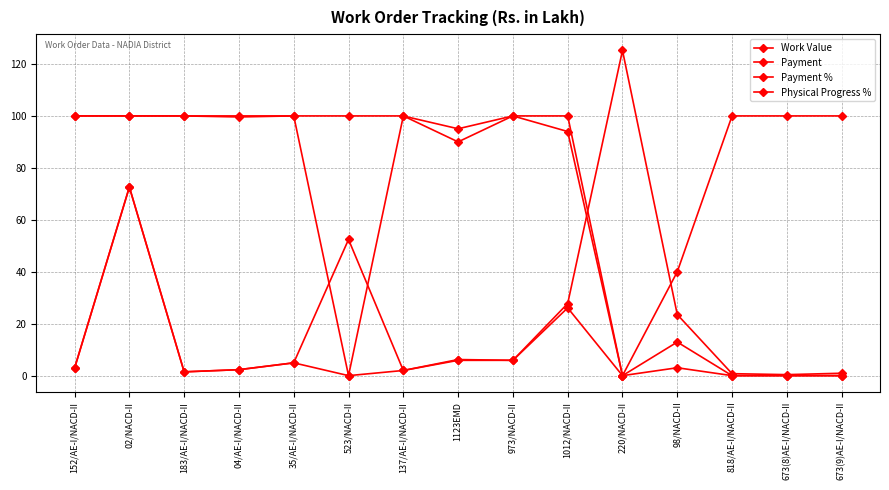

Which series has the largest total across all categories?

Physical Progress %